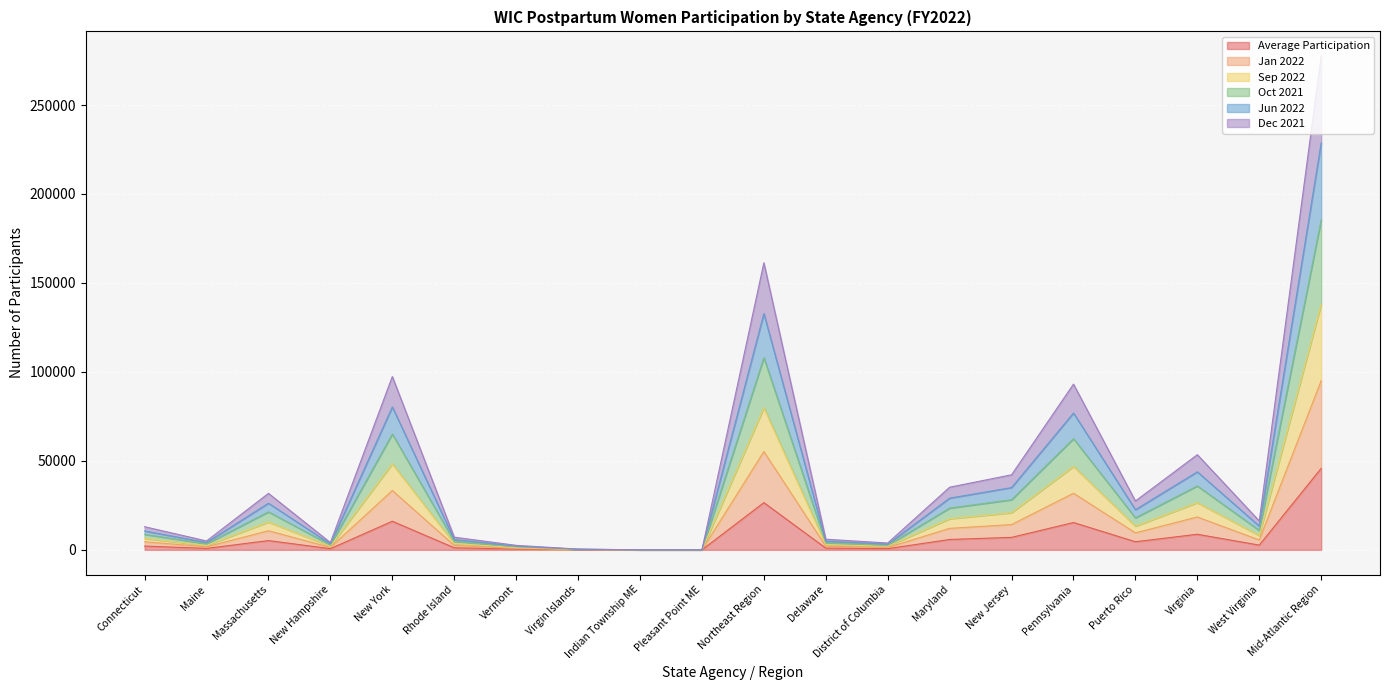

True or false: Dec 2021 and Jan 2022 intersect in this chart.

False